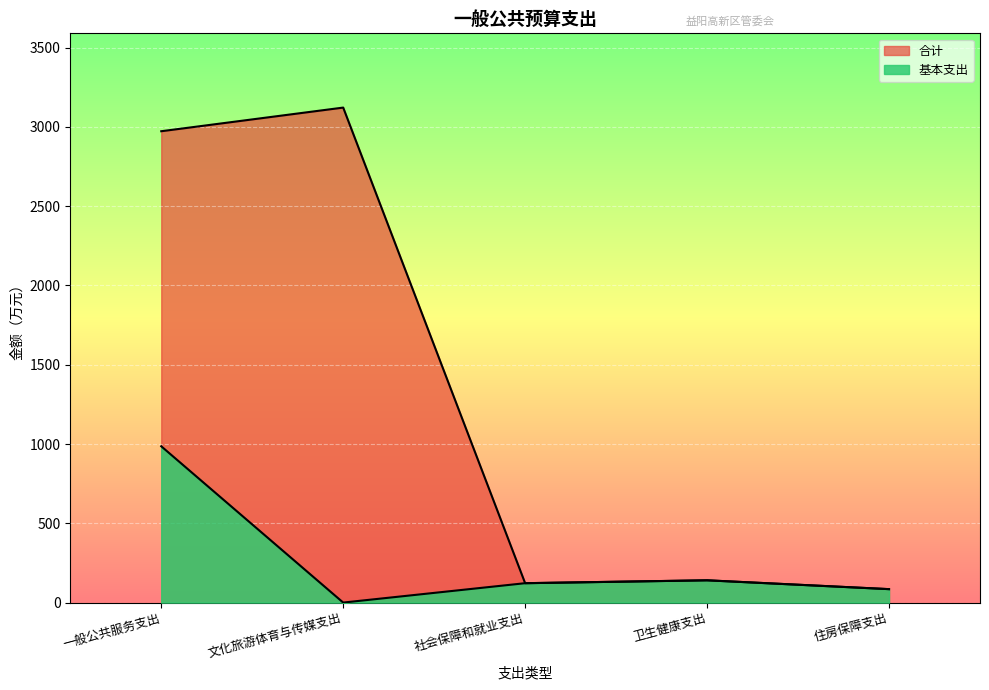

List the labels in order of 基本支出 value, largest first.

一般公共服务支出, 卫生健康支出, 社会保障和就业支出, 住房保障支出, 文化旅游体育与传媒支出